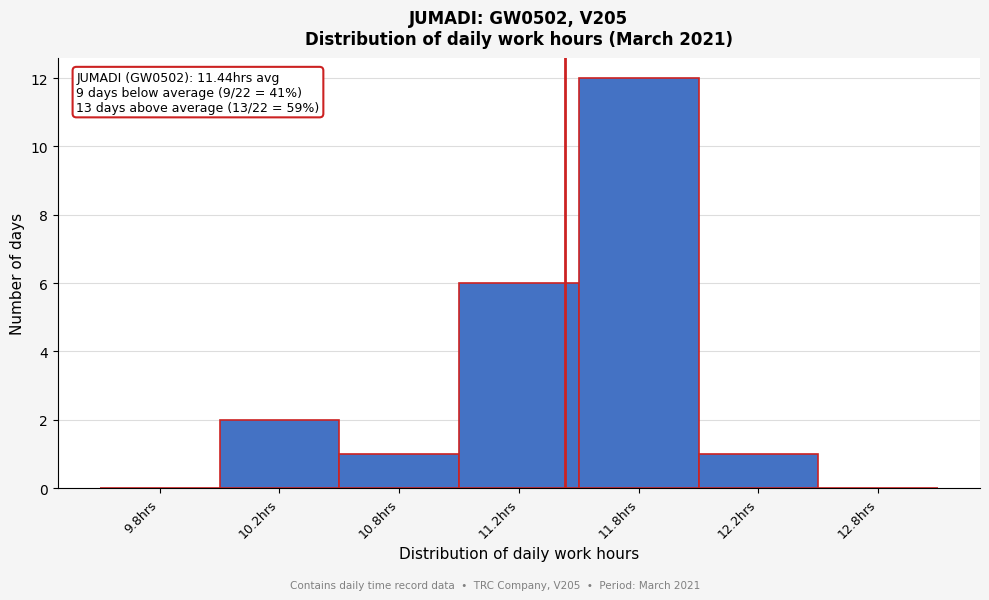

Reading right to left, list all the values displayed in this chart.

12.8hrs=0	12.2hrs=1	11.8hrs=12	11.2hrs=6	10.8hrs=1	10.2hrs=2	9.8hrs=0